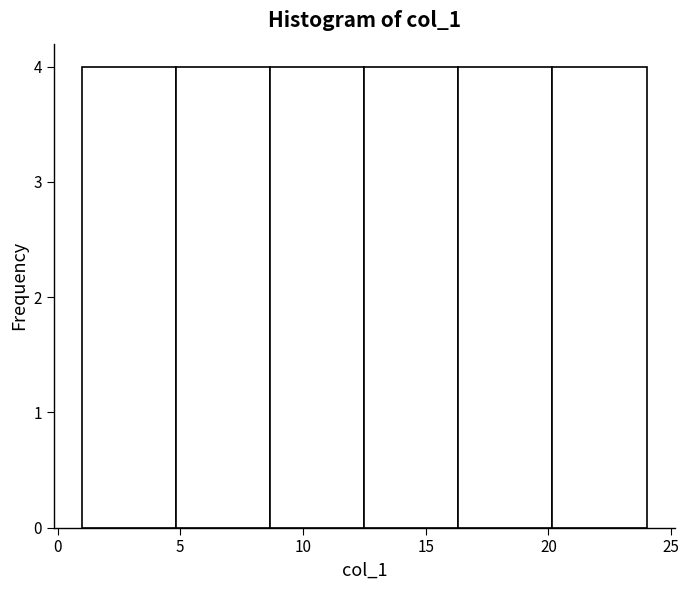

Reading left to right, list every bar in this chart as the range it spans on the x-axis followed by its height. Neither the bar edges nor the heights are printed on the chart, so give them approximately, as read against the axes.

1.0 to 5.0: 4
5.0 to 8.5: 4
8.5 to 12.5: 4
12.5 to 16.5: 4
16.5 to 20.0: 4
20.0 to 24.0: 4